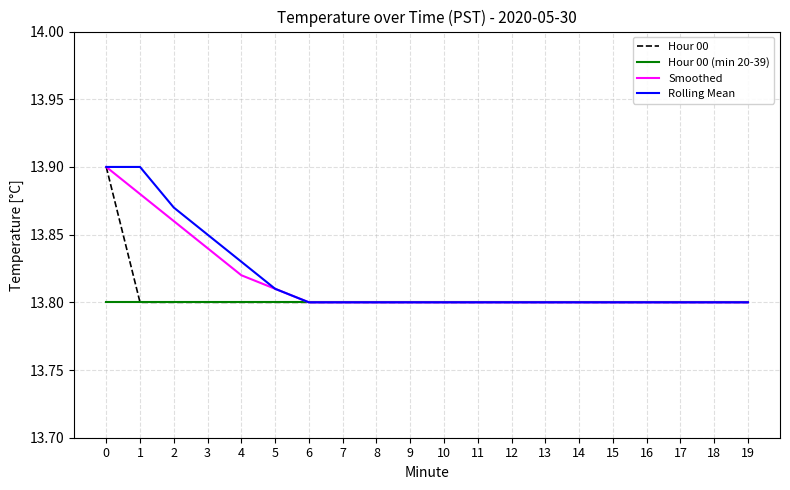

What are all the series names shown in the legend?

Hour 00, Hour 00 (min 20-39), Smoothed, Rolling Mean